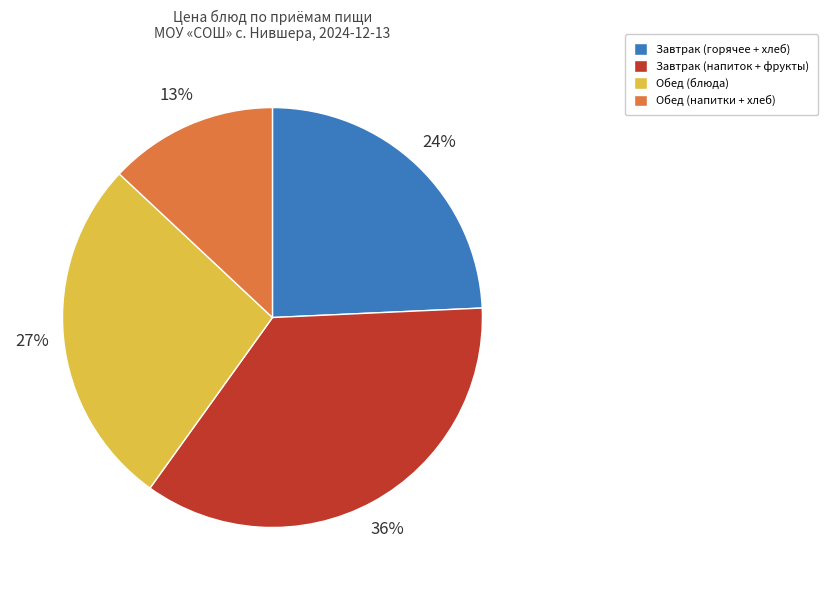

What percentage is the Завтрак (горячее + хлеб) slice, to the nearest percent?

24%